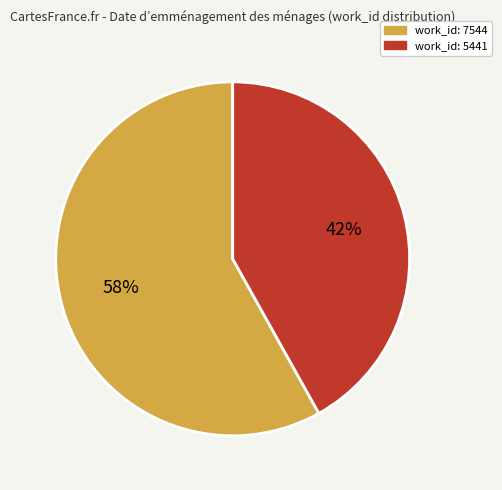

What is the smallest slice in the pie chart?

work_id: 5441